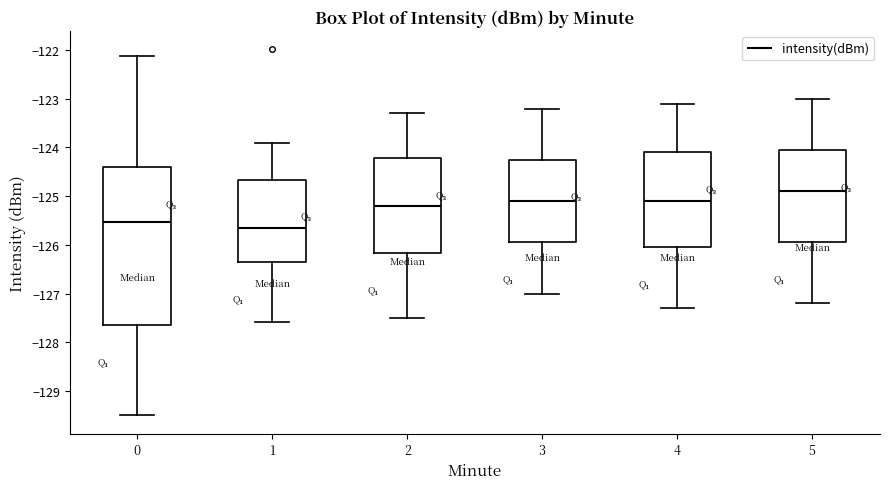

Which box is the tallest, from its lower edge to its upper edge?

0